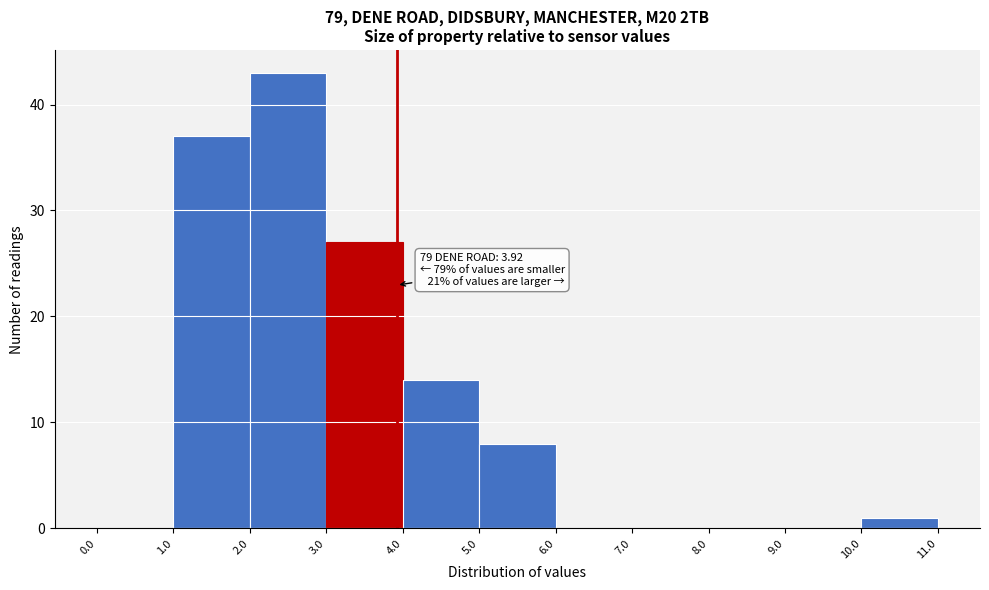

Over which range of the x-axis is the bar tallest?

2.0 to 3.0